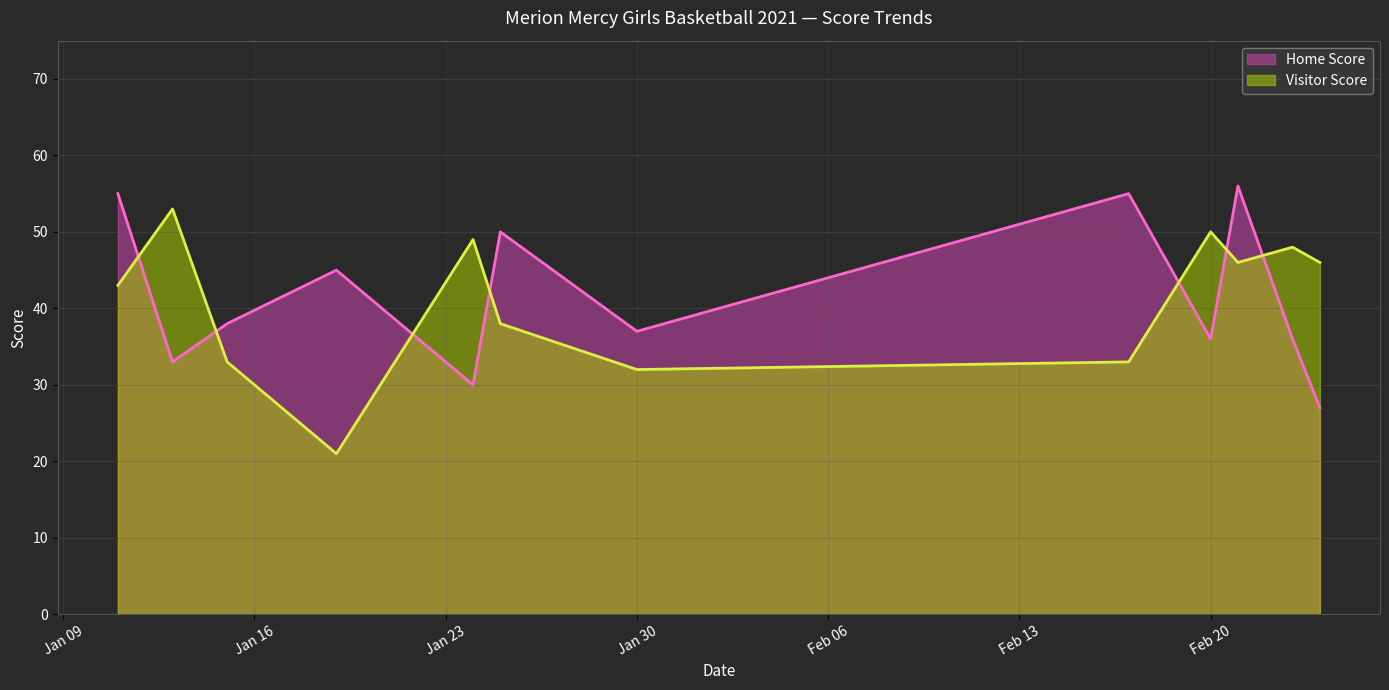

How many data points in Home Score are less than 38?

6